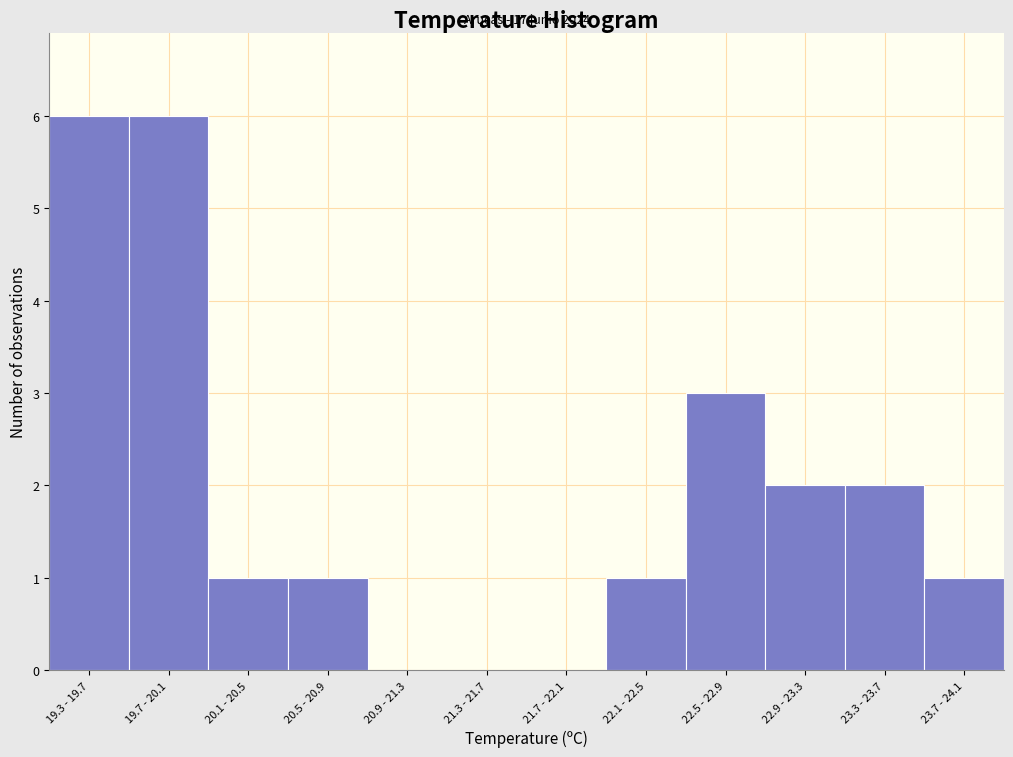

Reading left to right, what are all the values shown in this chart?

19.3 - 19.7=6	19.7 - 20.1=6	20.1 - 20.5=1	20.5 - 20.9=1	20.9 - 21.3=0	21.3 - 21.7=0	21.7 - 22.1=0	22.1 - 22.5=1	22.5 - 22.9=3	22.9 - 23.3=2	23.3 - 23.7=2	23.7 - 24.1=1